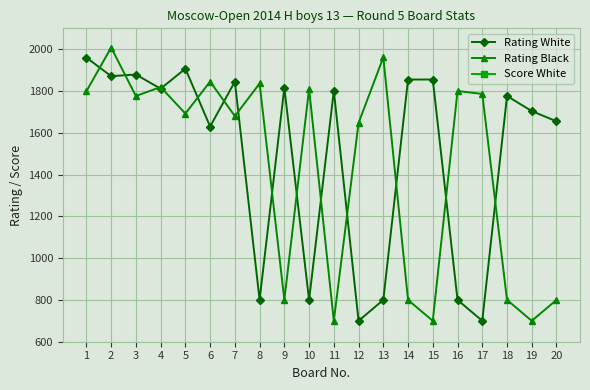

At which category does Rating White reach its first local peak?

3